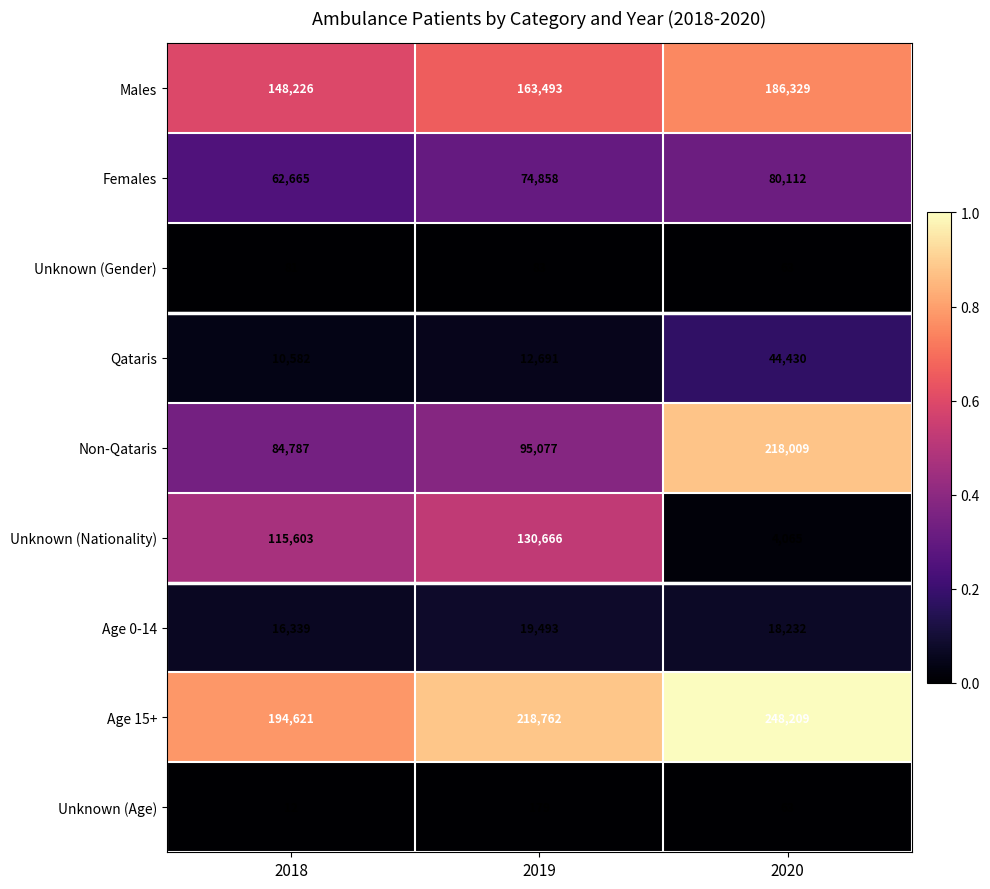

The value of Males at 2020 is 82347. True or false?

False